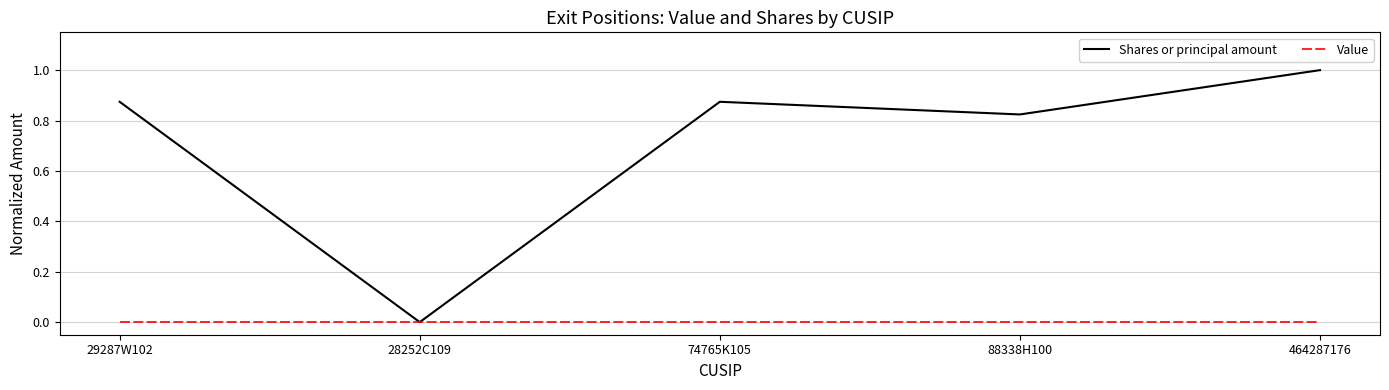

Which series has the widest spread of values?

Shares or principal amount